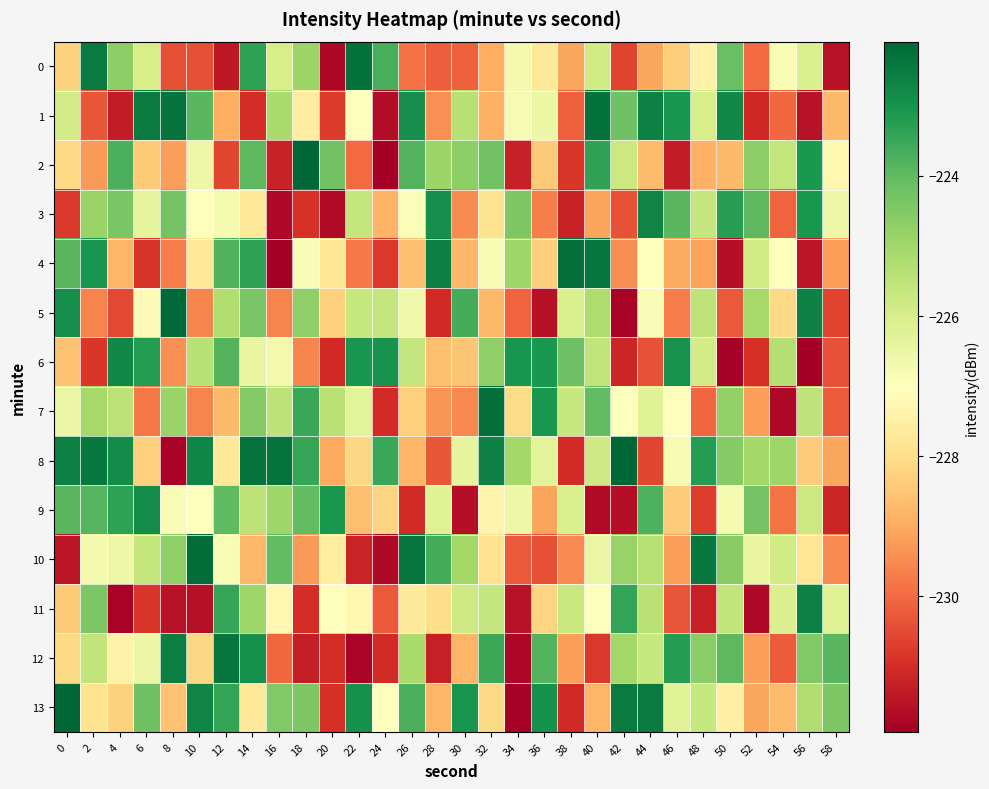

Reading left to right, what are all the values shown in this chart?

0: 0=-228.2	2=-222.5	4=-224.7	6=-226.0	8=-230.4	10=-230.4	12=-231.4	14=-223.3	16=-226.0	18=-224.9	20=-231.8	22=-222.3	24=-223.7	26=-229.9	28=-230.2	30=-230.2	32=-228.9	34=-226.7	36=-227.7	38=-229.1	40=-225.9	42=-230.6	44=-229.1	46=-228.3	48=-227.4	50=-224.1	52=-230.0	54=-226.8	56=-226.1	58=-231.5
1: 0=-225.9	2=-230.3	4=-231.3	6=-222.5	8=-222.3	10=-223.9	12=-228.9	14=-231.0	16=-225.1	18=-227.6	20=-230.8	22=-227.0	24=-231.6	26=-222.9	28=-229.4	30=-225.4	32=-228.9	34=-226.8	36=-226.5	38=-230.1	40=-222.3	42=-224.2	44=-222.6	46=-223.0	48=-226.0	50=-222.8	52=-231.1	54=-230.0	56=-231.5	58=-228.7
2: 0=-228.1	2=-229.3	4=-223.7	6=-228.4	8=-229.2	10=-226.6	12=-230.6	14=-224.0	16=-231.2	18=-222.1	20=-224.3	22=-230.0	24=-231.9	26=-223.8	28=-224.9	30=-224.7	32=-224.3	34=-231.2	36=-228.4	38=-230.8	40=-223.4	42=-225.8	44=-228.7	46=-231.4	48=-228.9	50=-228.7	52=-224.7	54=-225.6	56=-223.1	58=-227.3
3: 0=-230.8	2=-224.9	4=-224.4	6=-226.4	8=-224.3	10=-227.0	12=-226.8	14=-227.7	16=-231.7	18=-230.9	20=-231.7	22=-225.6	24=-228.8	26=-226.9	28=-222.9	30=-229.5	32=-227.9	34=-224.4	36=-229.7	38=-231.2	40=-229.1	42=-230.4	44=-222.7	46=-223.9	48=-225.7	50=-223.3	52=-223.9	54=-230.1	56=-223.1	58=-226.6
4: 0=-223.9	2=-223.0	4=-228.8	6=-230.9	8=-229.7	10=-227.7	12=-223.8	14=-223.4	16=-231.9	18=-226.9	20=-227.8	22=-229.8	24=-230.8	26=-228.6	28=-222.6	30=-228.8	32=-226.8	34=-225.0	36=-228.4	38=-222.3	40=-222.4	42=-229.5	44=-227.0	46=-229.0	48=-229.1	50=-231.6	52=-225.9	54=-227.0	56=-231.5	58=-229.2
5: 0=-222.9	2=-229.6	4=-230.5	6=-227.1	8=-222.1	10=-229.6	12=-225.3	14=-224.4	16=-229.6	18=-224.7	20=-228.3	22=-225.7	24=-225.7	26=-226.6	28=-231.1	30=-223.6	32=-228.8	34=-230.1	36=-231.6	38=-226.1	40=-225.2	42=-231.8	44=-226.9	46=-229.7	48=-225.5	50=-230.2	52=-225.1	54=-228.1	56=-222.6	58=-230.6
6: 0=-228.6	2=-230.9	4=-222.7	6=-223.2	8=-229.4	10=-225.4	12=-223.8	14=-226.4	16=-226.7	18=-229.6	20=-231.1	22=-223.0	24=-223.0	26=-225.7	28=-228.6	30=-228.5	32=-224.7	34=-223.0	36=-223.1	38=-224.2	40=-225.6	42=-231.1	44=-230.4	46=-223.0	48=-225.9	50=-231.9	52=-231.0	54=-225.4	56=-231.9	58=-230.4
7: 0=-226.5	2=-225.1	4=-225.5	6=-229.7	8=-224.9	10=-229.6	12=-228.7	14=-224.5	16=-225.5	18=-223.5	20=-225.4	22=-226.3	24=-231.0	26=-228.3	28=-229.3	30=-229.5	32=-222.3	34=-228.1	36=-223.1	38=-225.7	40=-224.0	42=-227.0	44=-226.2	46=-227.1	48=-230.0	50=-224.8	52=-229.2	54=-231.7	56=-225.5	58=-230.2
8: 0=-222.6	2=-222.4	4=-222.8	6=-228.3	8=-231.8	10=-222.7	12=-227.7	14=-222.3	16=-222.4	18=-223.5	20=-229.0	22=-228.1	24=-223.5	26=-228.8	28=-230.3	30=-226.4	32=-222.6	34=-225.0	36=-226.3	38=-231.0	40=-225.8	42=-222.1	44=-230.6	46=-226.8	48=-223.2	50=-224.6	52=-225.0	54=-225.0	56=-228.4	58=-229.1
9: 0=-223.9	2=-223.9	4=-223.3	6=-222.9	8=-226.9	10=-227.0	12=-224.0	14=-225.5	16=-225.0	18=-224.0	20=-223.1	22=-228.6	24=-228.2	26=-231.0	28=-226.2	30=-231.6	32=-227.3	34=-226.6	36=-229.1	38=-226.1	40=-231.7	42=-231.6	44=-223.8	46=-228.4	48=-230.7	50=-226.8	52=-224.3	54=-229.8	56=-225.8	58=-231.1
10: 0=-231.5	2=-226.7	4=-226.6	6=-225.6	8=-224.7	10=-222.2	12=-226.8	14=-228.8	16=-224.0	18=-229.3	20=-227.6	22=-231.2	24=-231.7	26=-222.4	28=-223.6	30=-225.0	32=-227.9	34=-230.3	36=-230.4	38=-229.5	40=-226.5	42=-224.8	44=-225.4	46=-229.2	48=-222.4	50=-224.6	52=-226.4	54=-225.9	56=-227.8	58=-229.5
11: 0=-228.4	2=-224.4	4=-231.8	6=-230.8	8=-231.5	10=-231.6	12=-223.4	14=-225.0	16=-227.2	18=-231.0	20=-227.1	22=-227.3	24=-230.3	26=-227.6	28=-228.0	30=-225.8	32=-225.6	34=-231.5	36=-228.2	38=-225.7	40=-227.0	42=-223.4	44=-225.4	46=-230.4	48=-231.3	50=-225.6	52=-231.7	54=-226.1	56=-222.6	58=-226.2
12: 0=-228.1	2=-225.6	4=-227.4	6=-226.5	8=-222.6	10=-228.1	12=-222.4	14=-222.9	16=-230.0	18=-231.3	20=-231.0	22=-231.8	24=-231.0	26=-225.2	28=-231.3	30=-228.8	32=-223.5	34=-231.8	36=-223.8	38=-229.2	40=-230.8	42=-225.0	44=-225.7	46=-223.2	48=-224.6	50=-224.0	52=-229.2	54=-230.2	56=-224.5	58=-223.9
13: 0=-222.1	2=-227.9	4=-228.3	6=-224.2	8=-228.6	10=-222.7	12=-223.4	14=-227.7	16=-224.5	18=-224.4	20=-231.0	22=-223.0	24=-226.9	26=-223.7	28=-228.8	30=-223.0	32=-228.1	34=-231.9	36=-222.9	38=-231.1	40=-228.8	42=-222.5	44=-222.5	46=-226.3	48=-225.7	50=-227.5	52=-229.1	54=-228.7	56=-225.3	58=-224.5